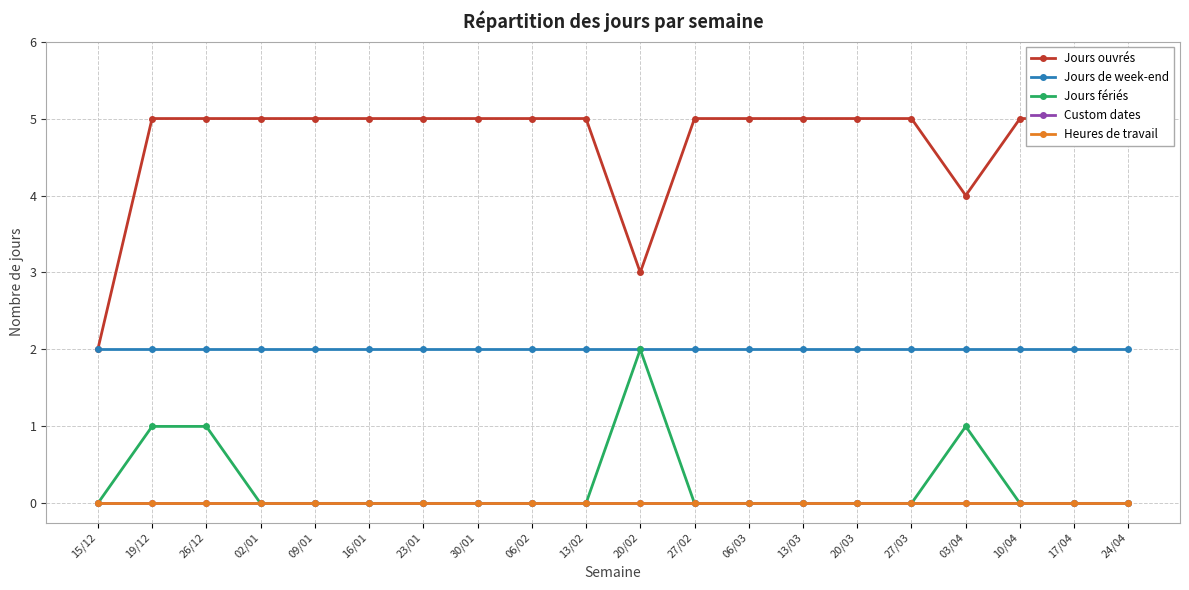

Which series has the widest spread of values?

Jours ouvrés